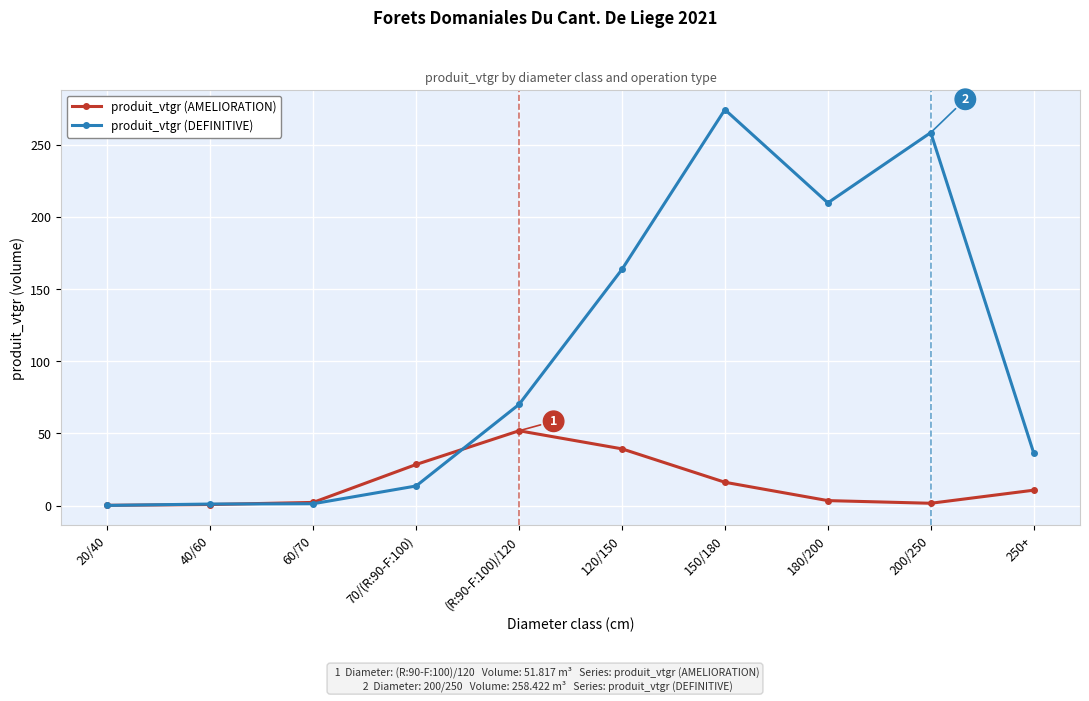

Where does the produit_vtgr (DEFINITIVE) series first go above 70?

(R:90-F:100)/120